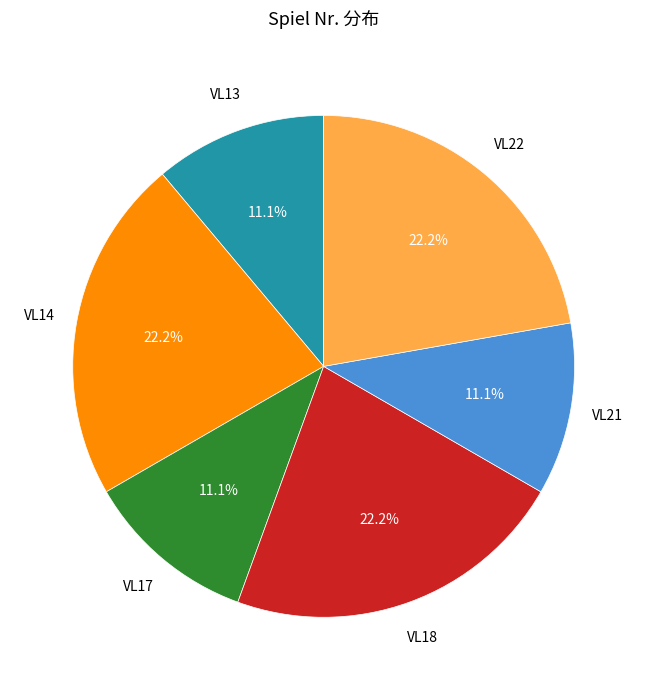

Is there a majority slice in this chart?

No